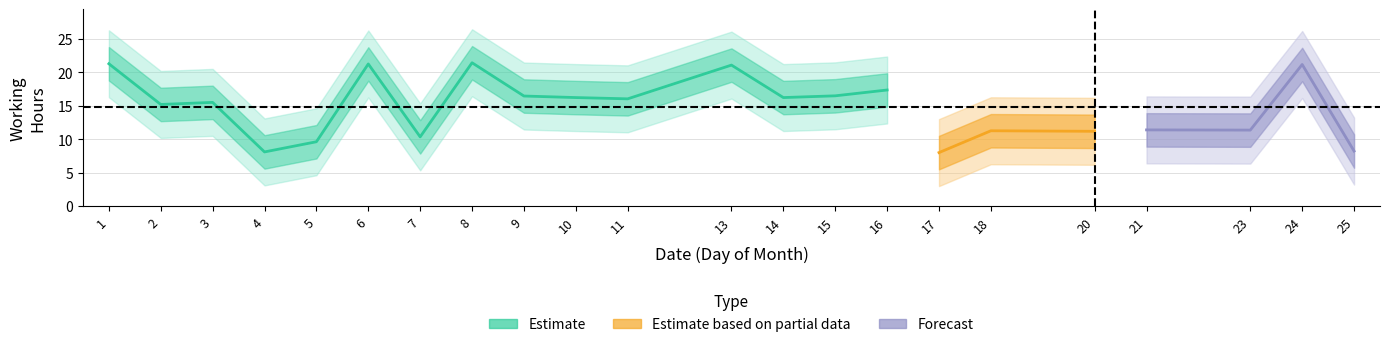

True or false: there are more than 0 points higher than both neighbors.

True